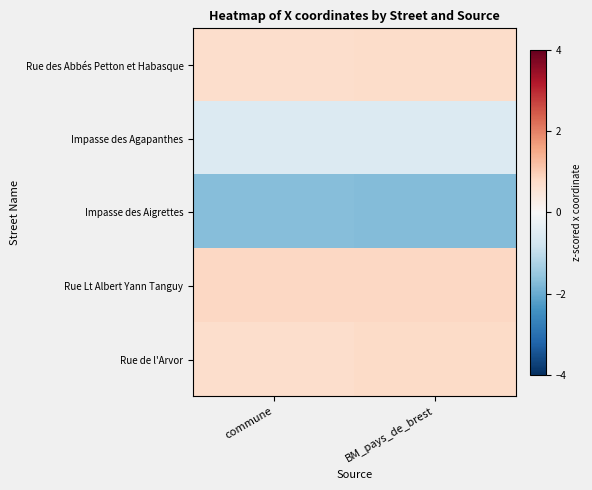

At how many categories does at least one series exceed 0?

2